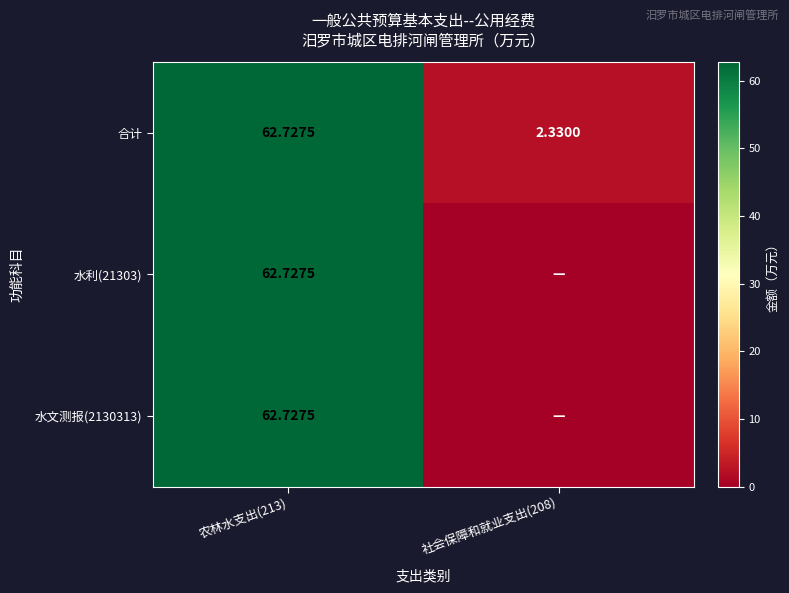

What is the average value of the 水利(21303) series?

31.4